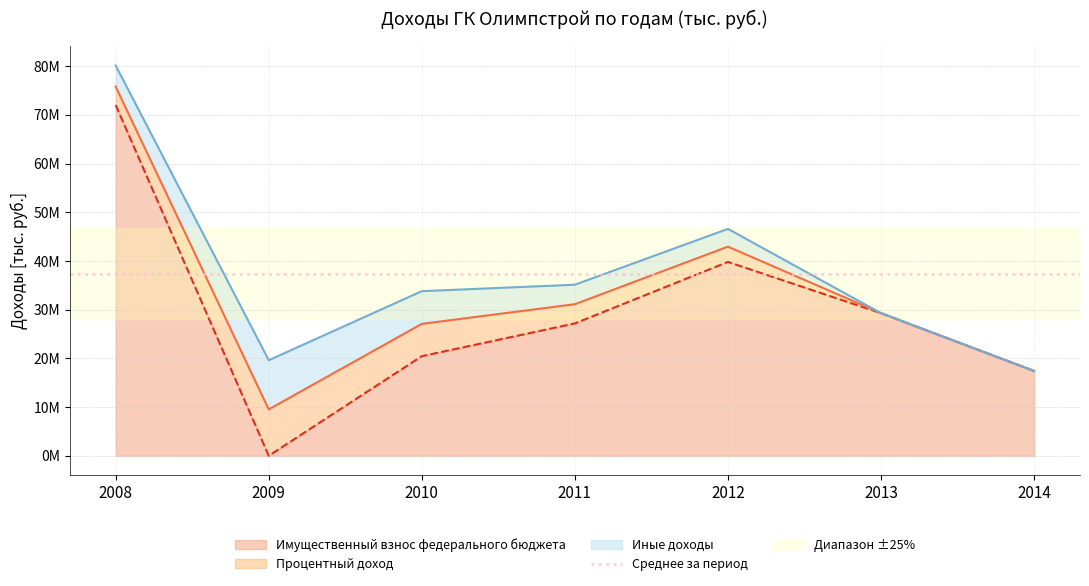

The Процентный доход series shows 3144765 at 2012. True or false?

True